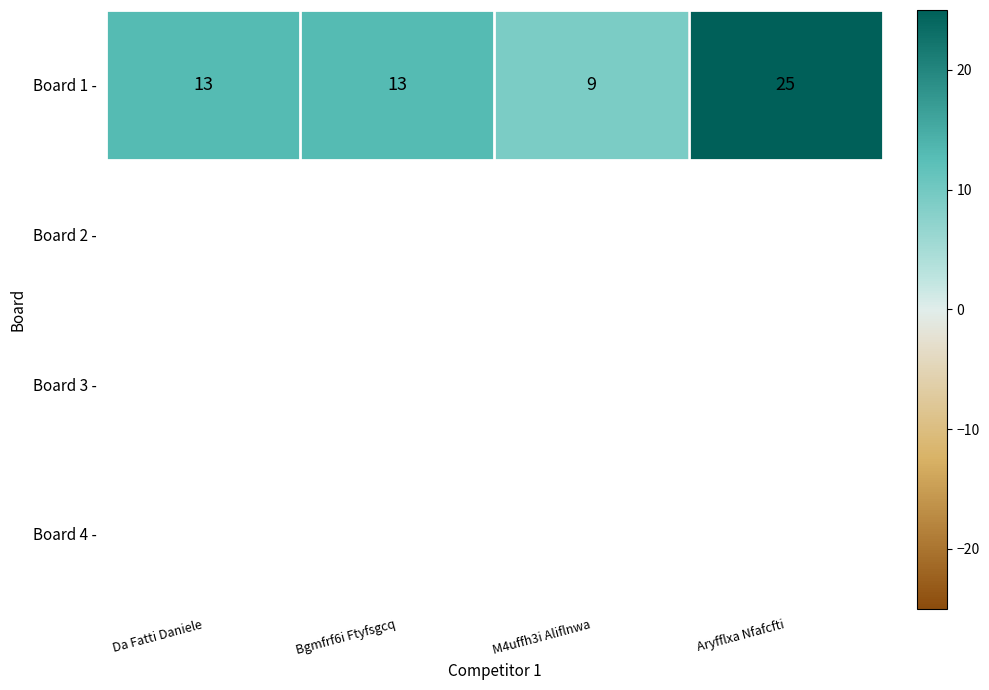

Reading right to left, list all the values displayed in this chart.

25	9	13	13